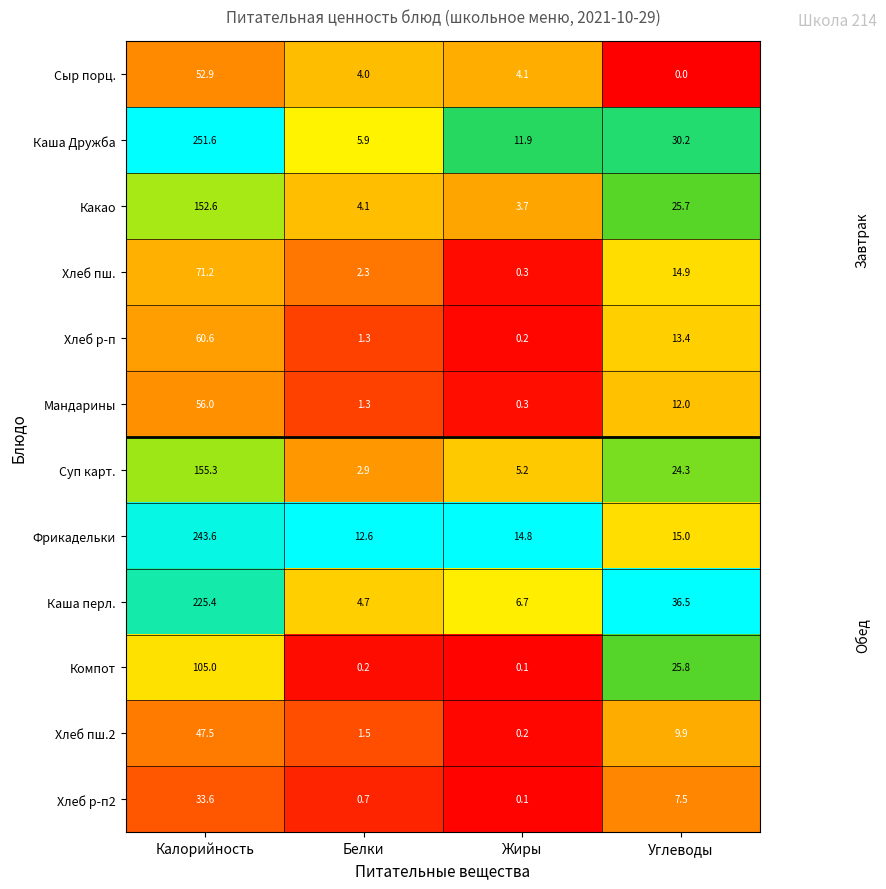

Which series has the largest total across all categories?

Каша Дружба